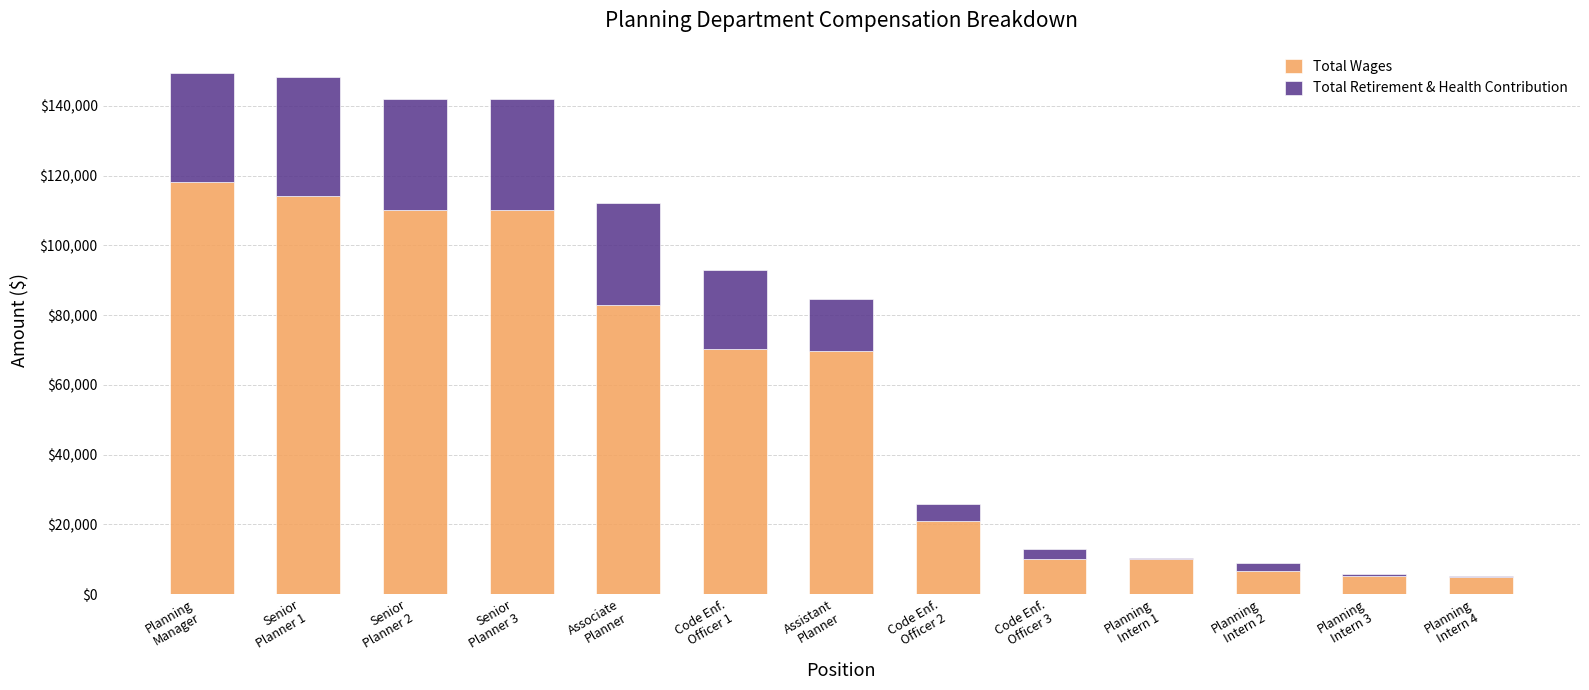

What is the highest value of the Total Wages series?

118057